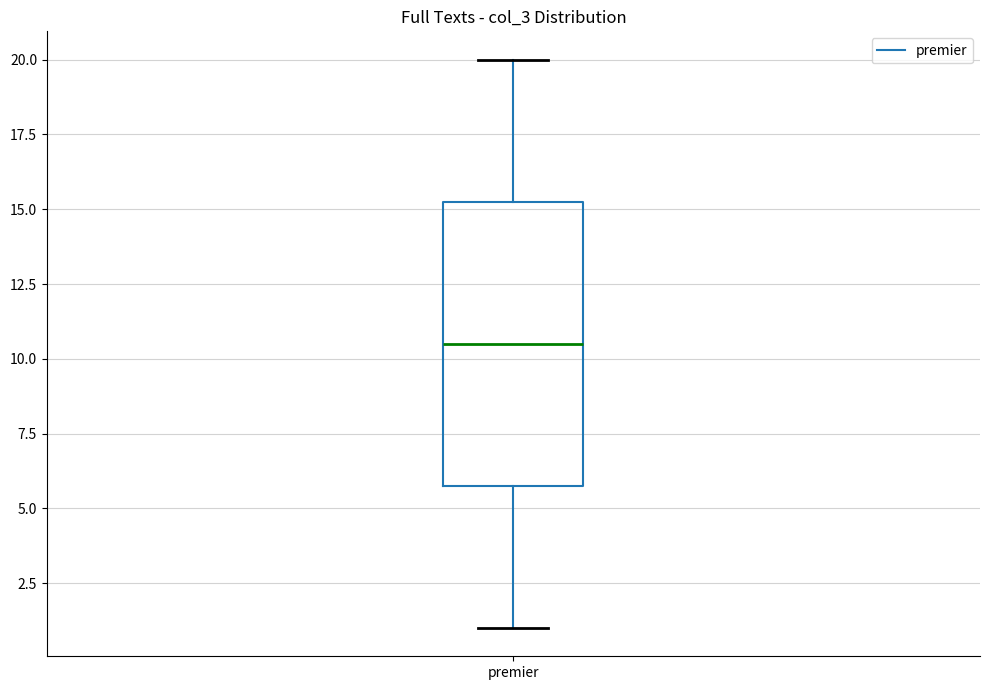

Transcribe this box plot: give where the median line is, the range the box spans, and where the two whiskers end, as read against the y-axis. The values are not printed on the chart, so give them approximately, as read against the axis.

median 10.5, box 6.0 to 15.5, whiskers 1.0 to 20.0